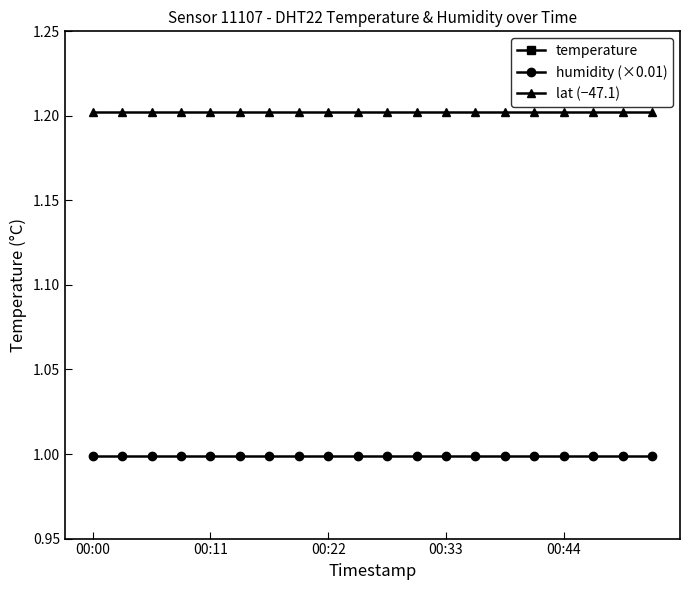

Which series has the largest range (max minus min)?

temperature